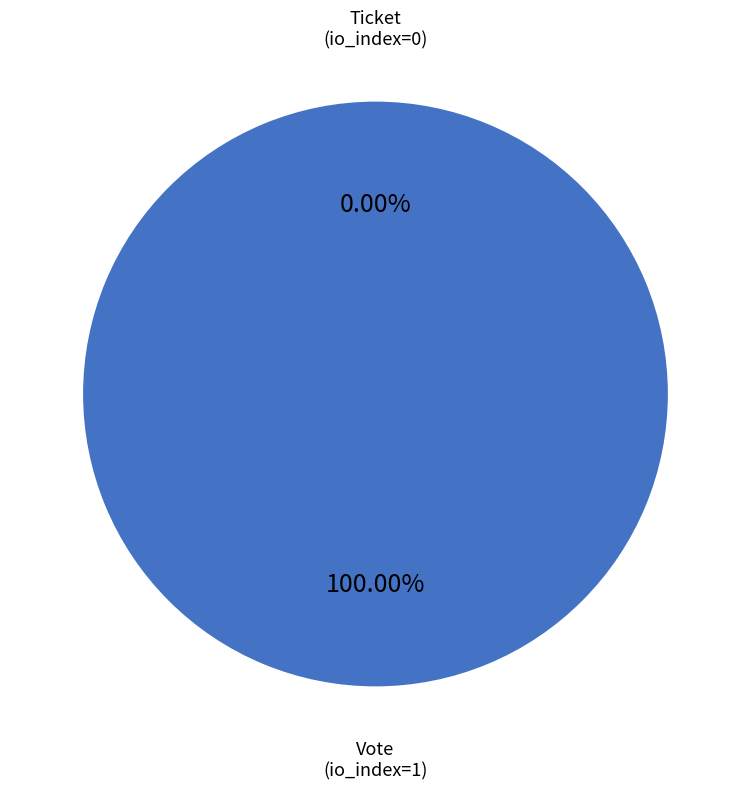

To the nearest percent, what is the difference between the Vote and Ticket slice percentages?

100%